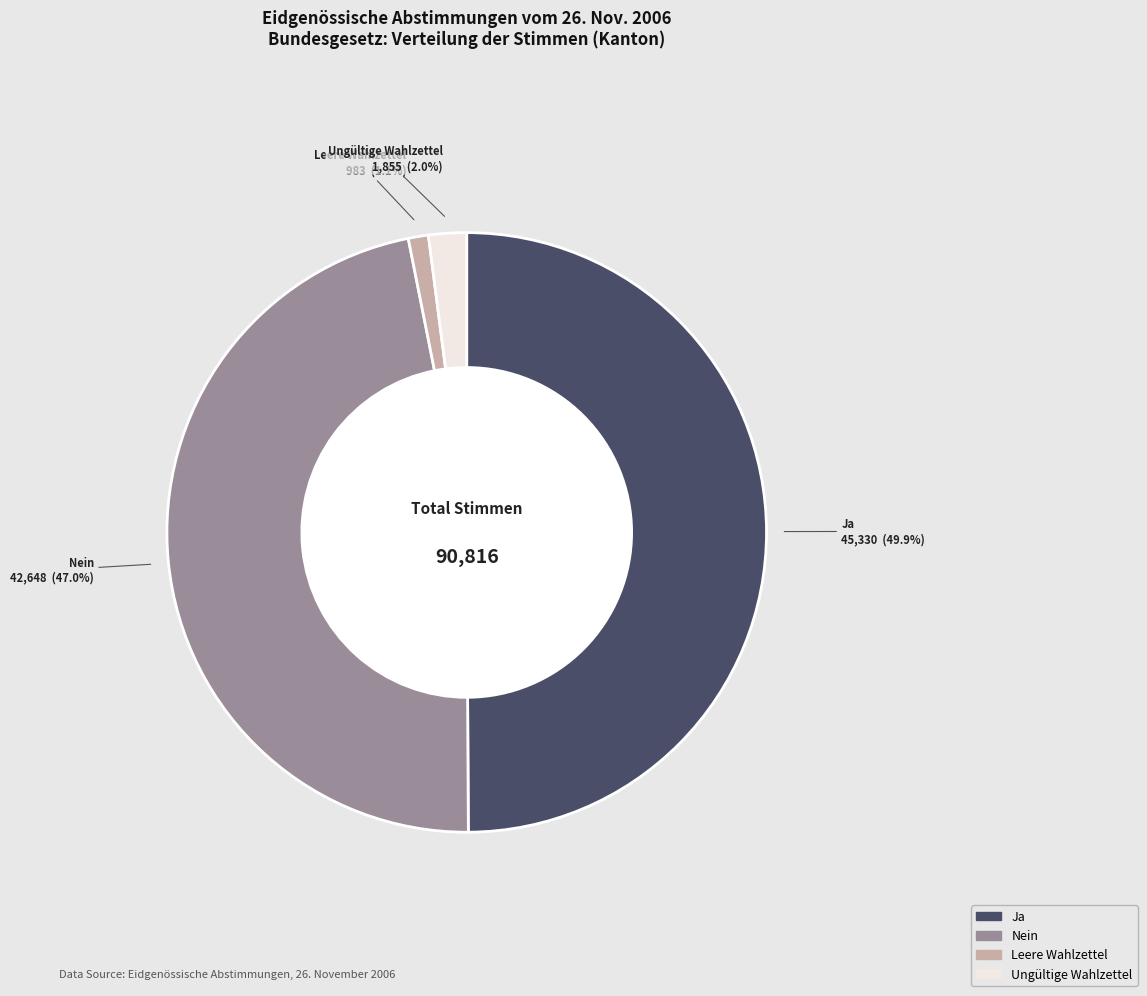

True or false: Ja accounts for 50% of the total.

True